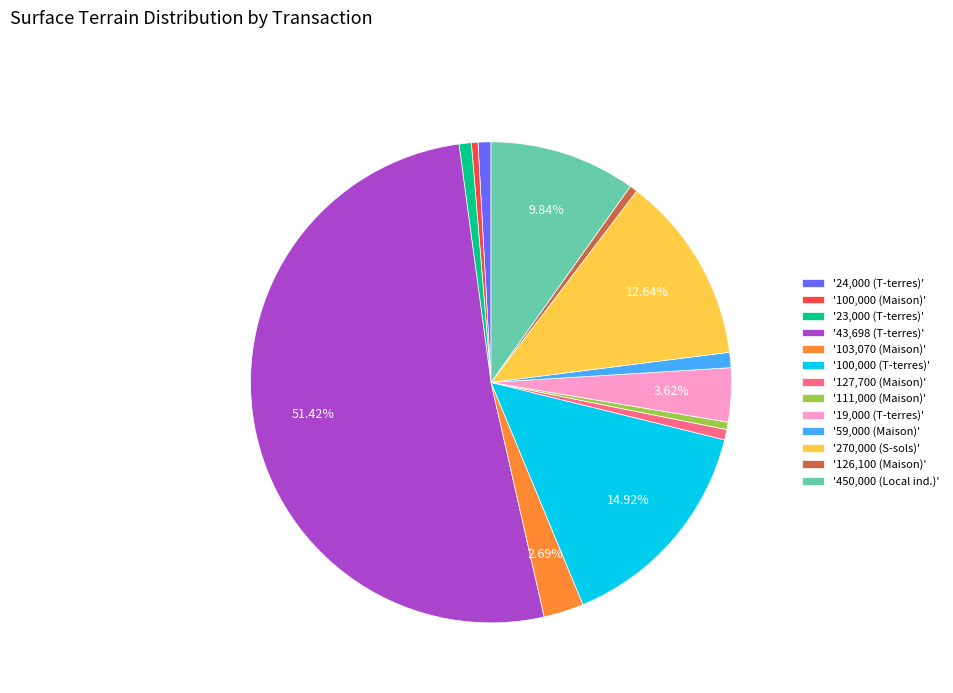

Does '43,698 (T-terres)' represent more than half of the total?

Yes